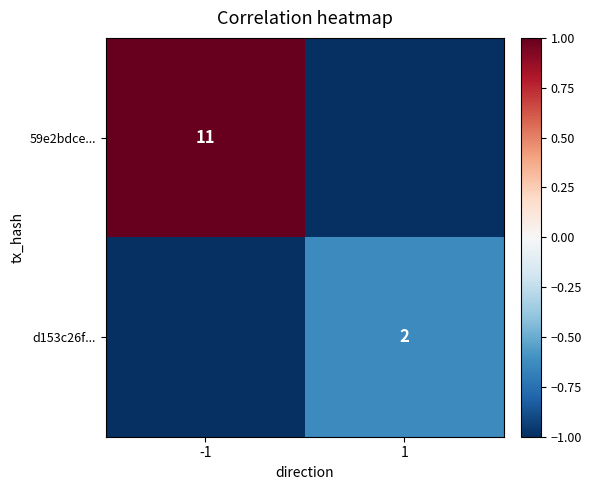

At how many categories does at least one series exceed 0?

1